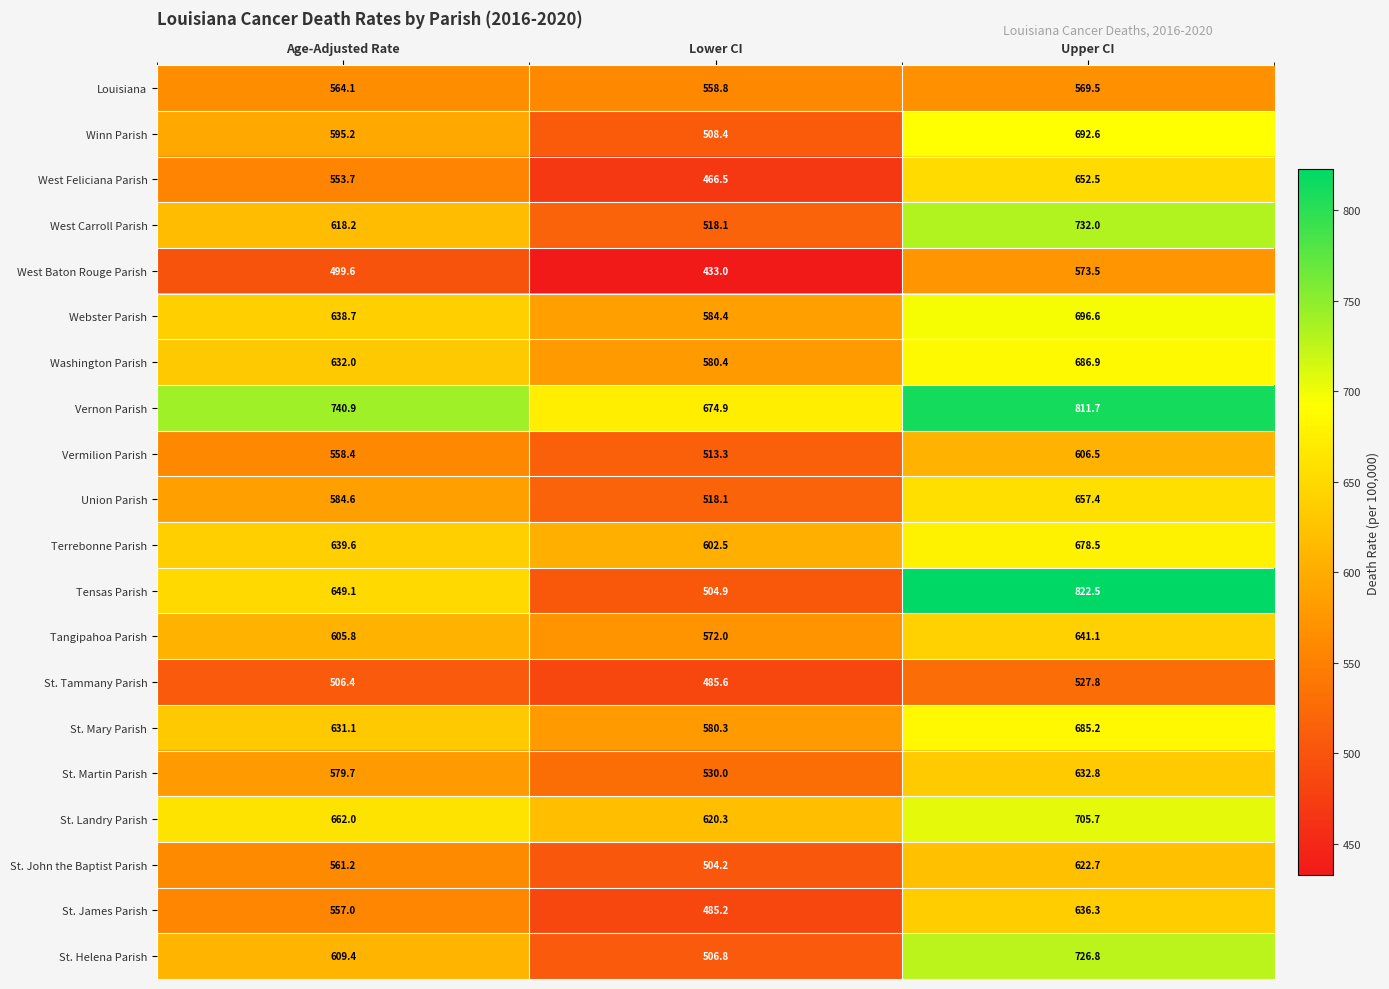

What is the spread (max minus min) of values at Upper CI?

294.7